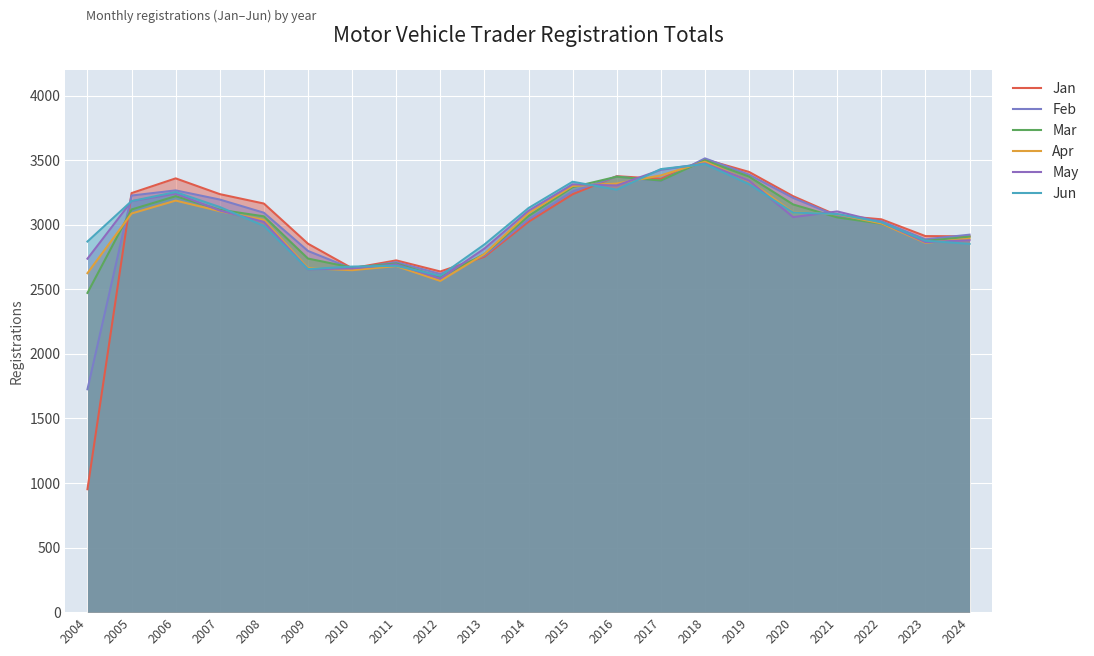

At which category is the sum across all series the highest?

2018